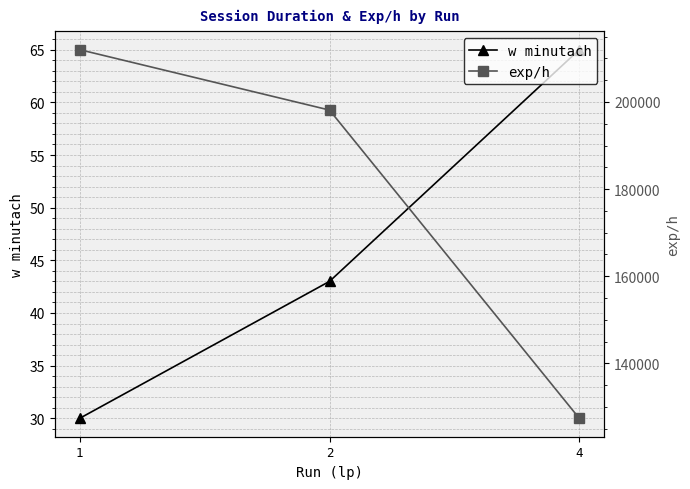

What value does the exp/h series have at 2?

198139